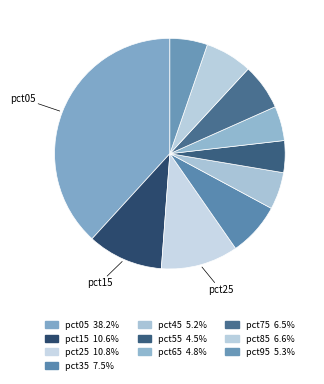

How many slices are in this pie chart?

10